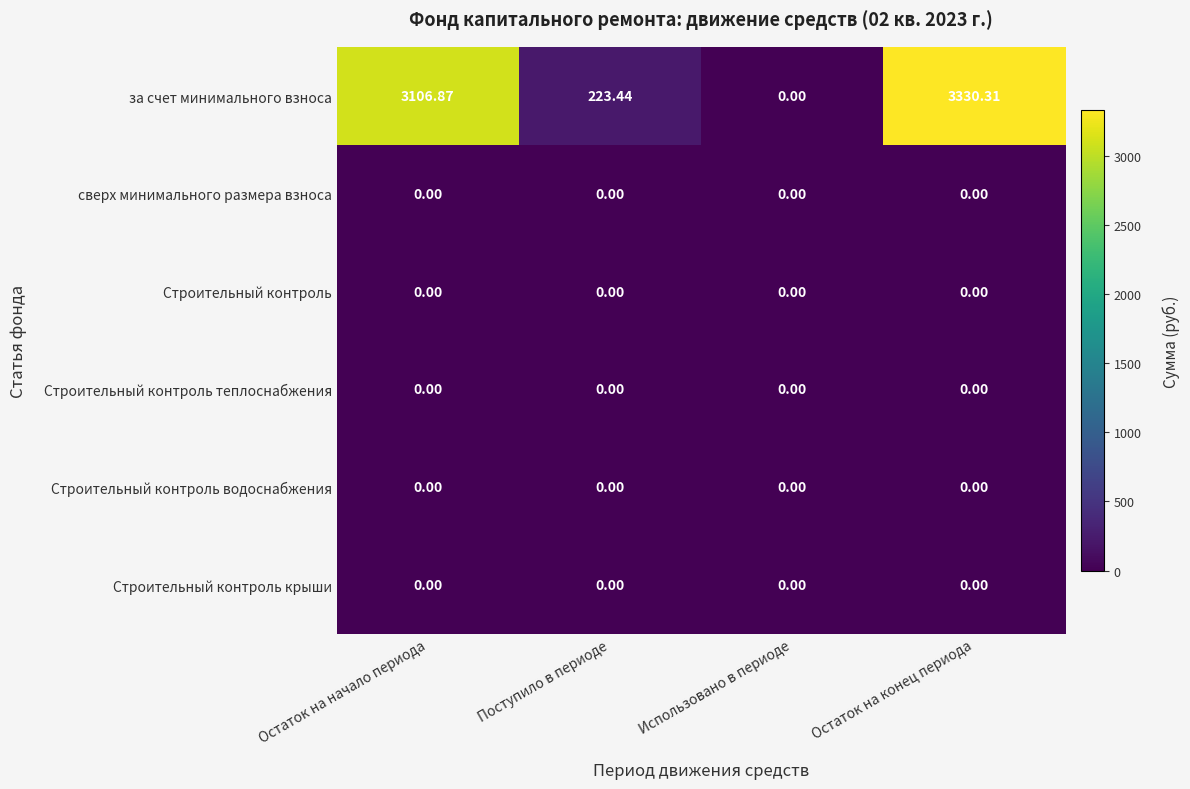

At which category is the sum across all series the highest?

Остаток на конец периода